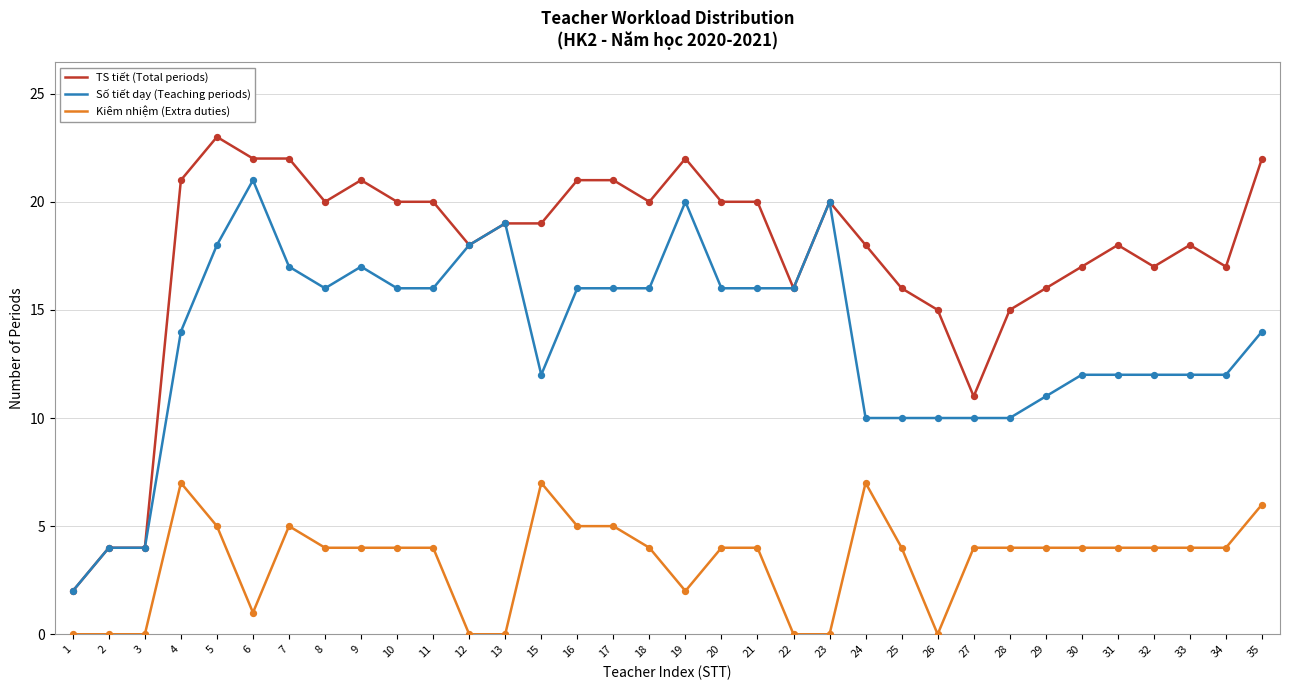

At which category is the sum across all series the highest?

5